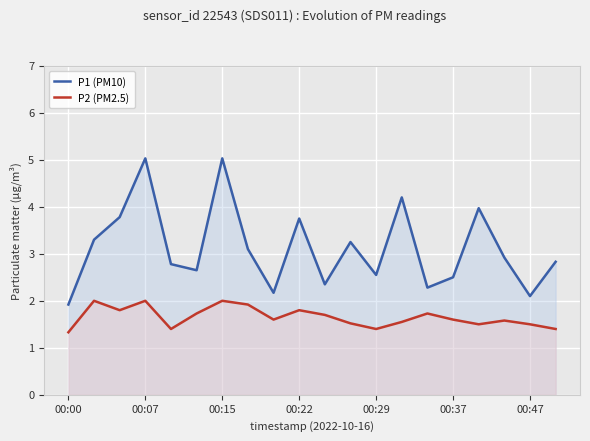

What is the average value of the P1 (PM10) series?

3.1